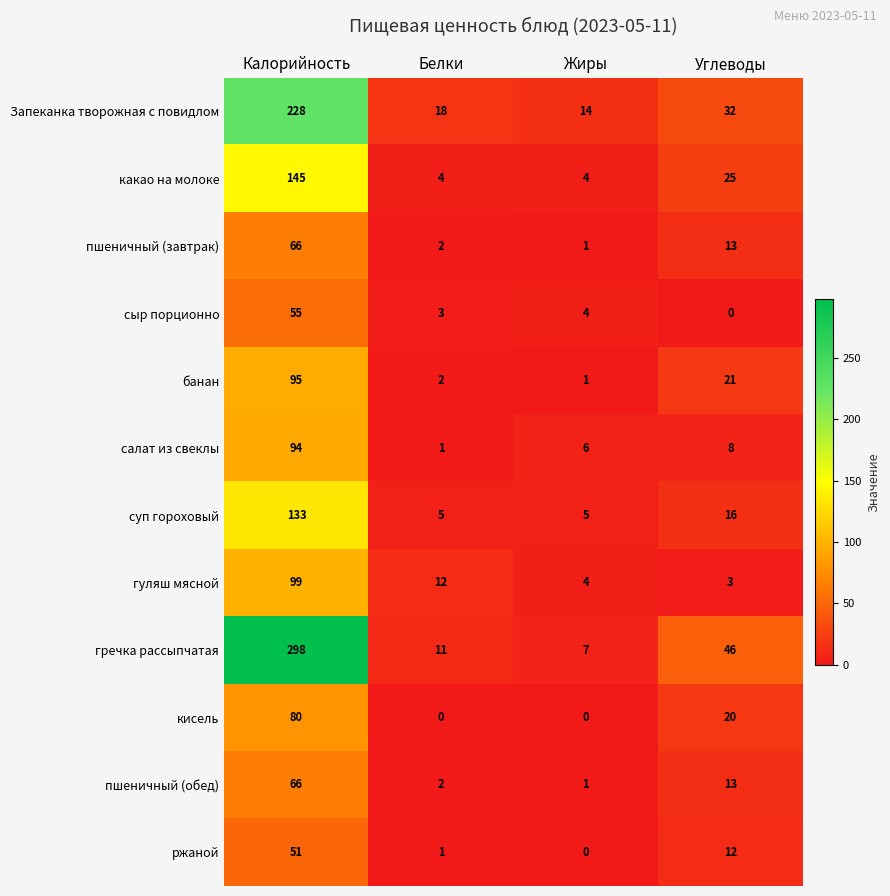

How many кисель values are between 0 and 80?

4